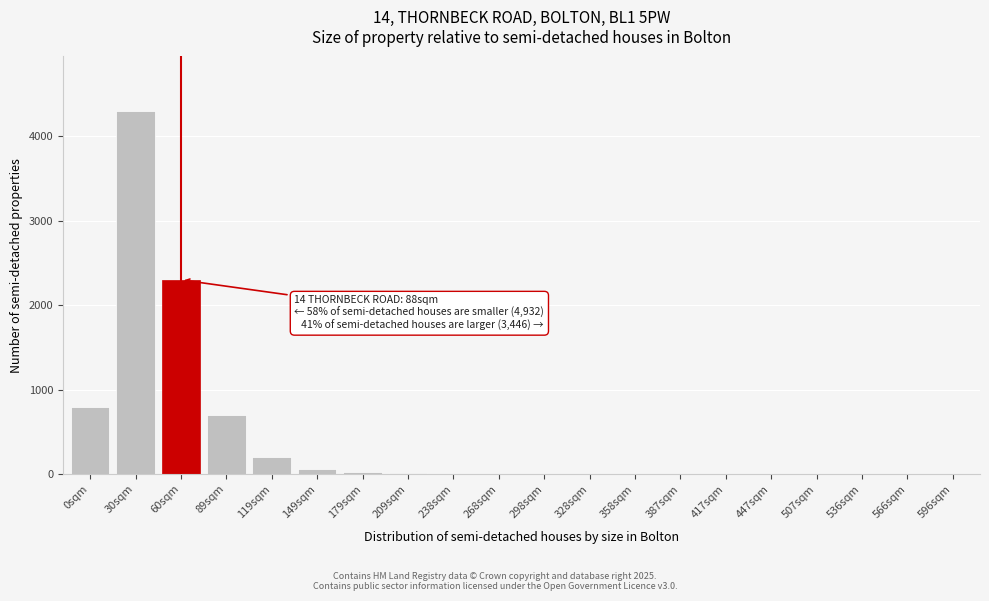

What is the maximum value shown in the chart?

4300